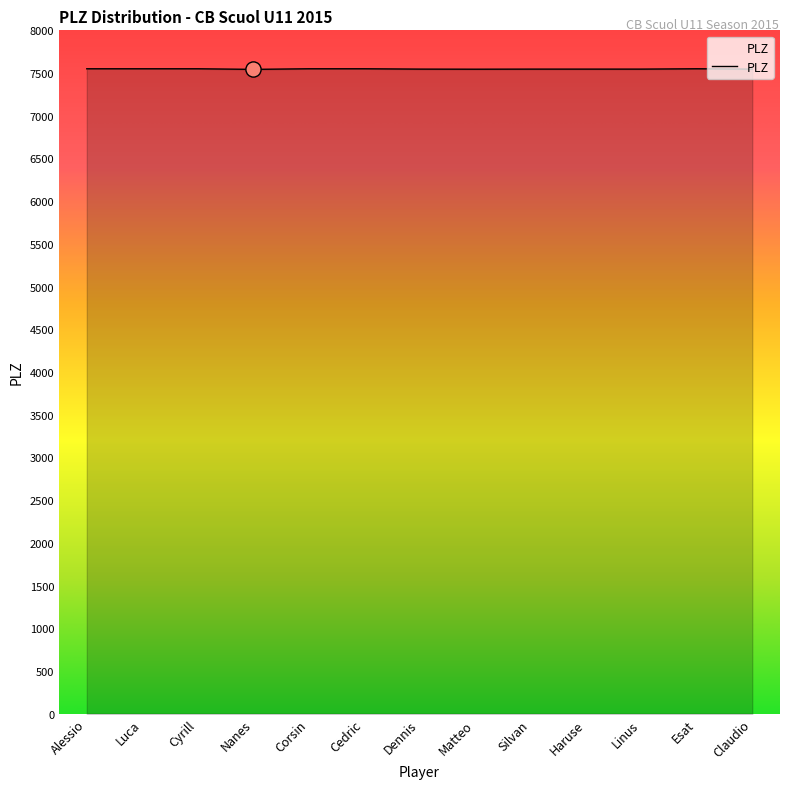

What is the change in value from Luca to Claudio?

-4